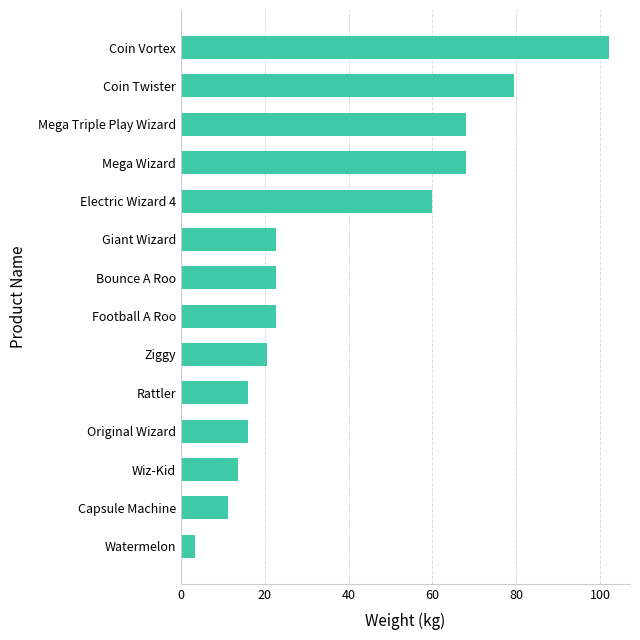

Which label corresponds to the largest value in the chart?

Coin Vortex